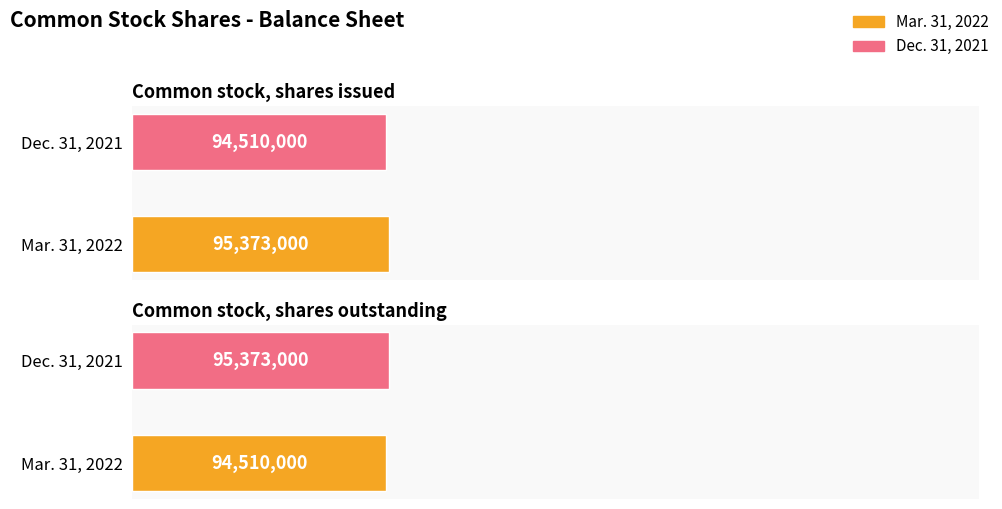

Between Common stock, shares issued and Common stock, shares outstanding, which series saw the biggest shift?

Mar. 31, 2022